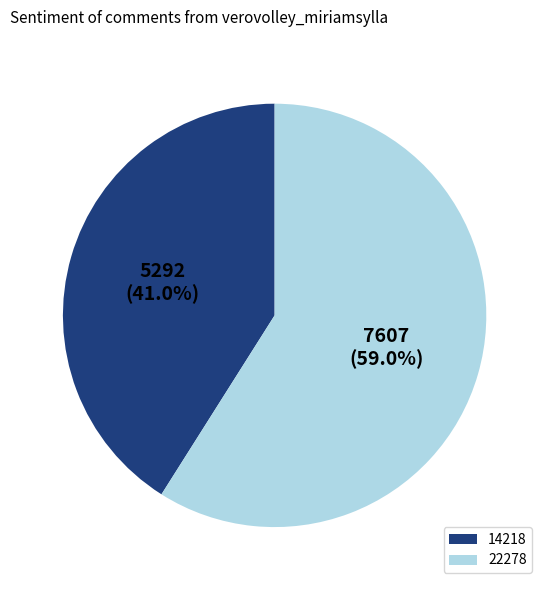

Count the number of slices in the pie.

2